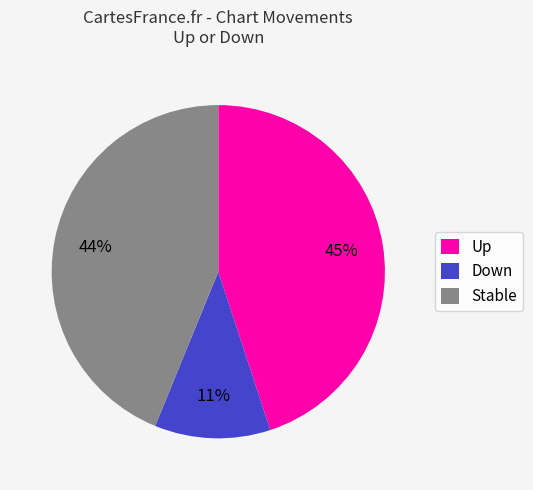

To the nearest percent, what is the difference between the Stable and Down slice percentages?

33%